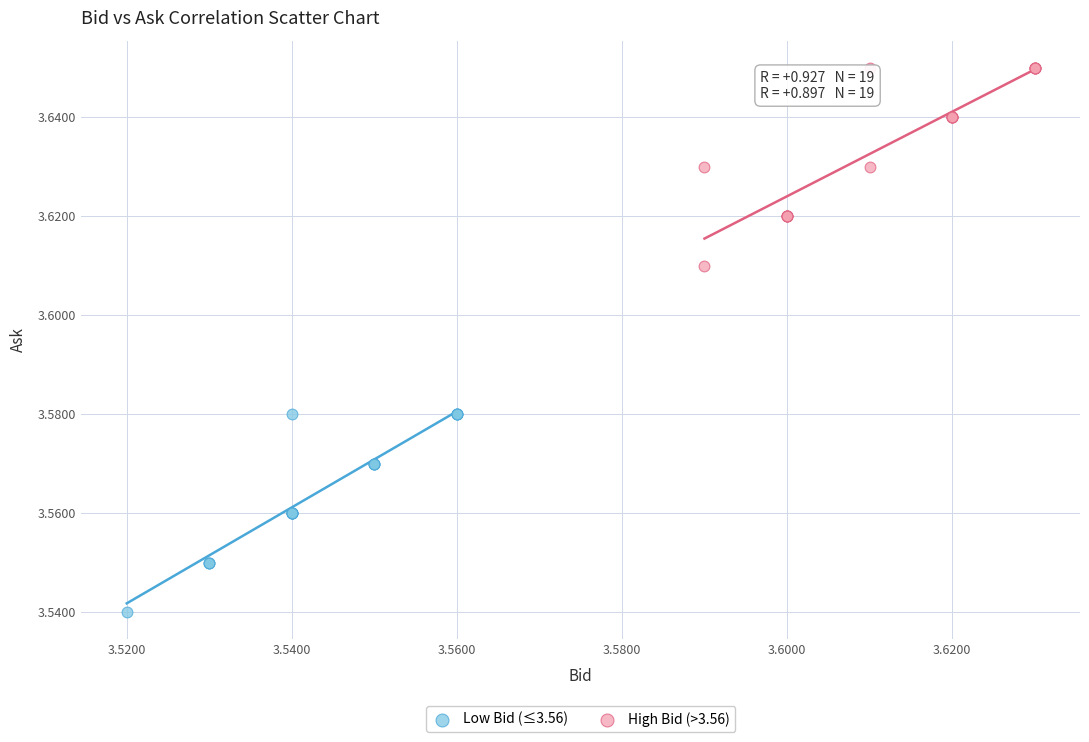

Which series reaches the minimum Y coordinate?

Low Bid (≤3.56)